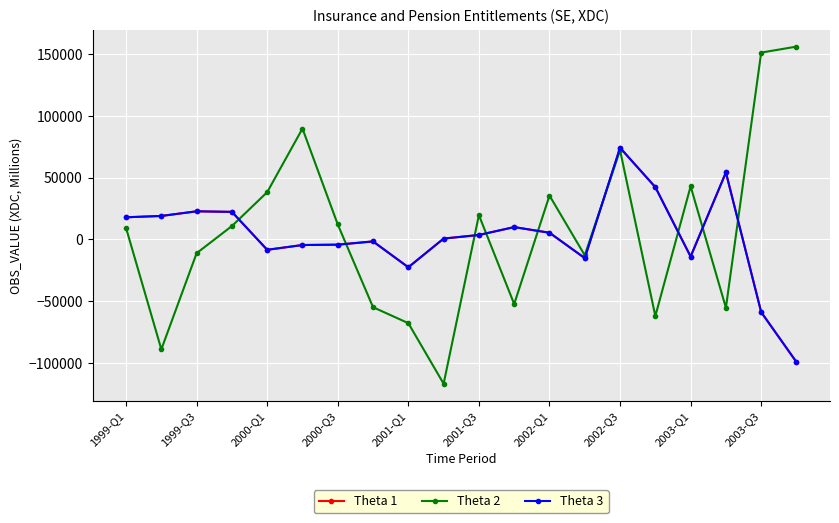

What is the maximum value for Theta 1?

74186